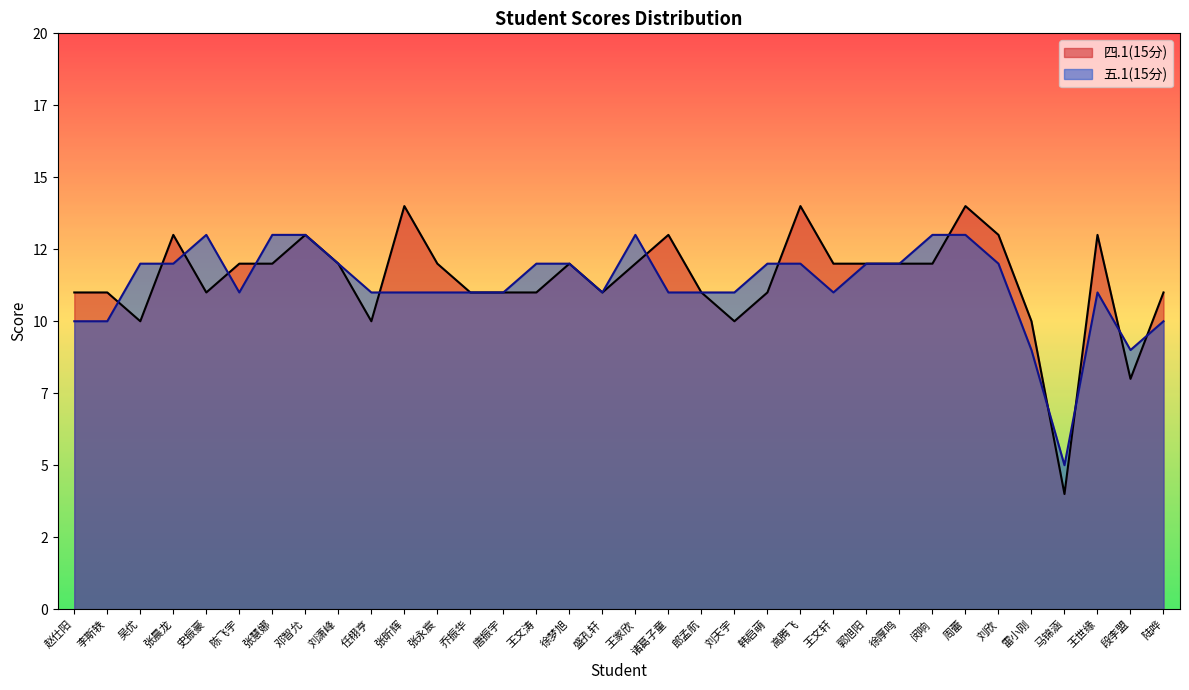

True or false: 四.1(15分) has more than 2 interior local peaks.

True